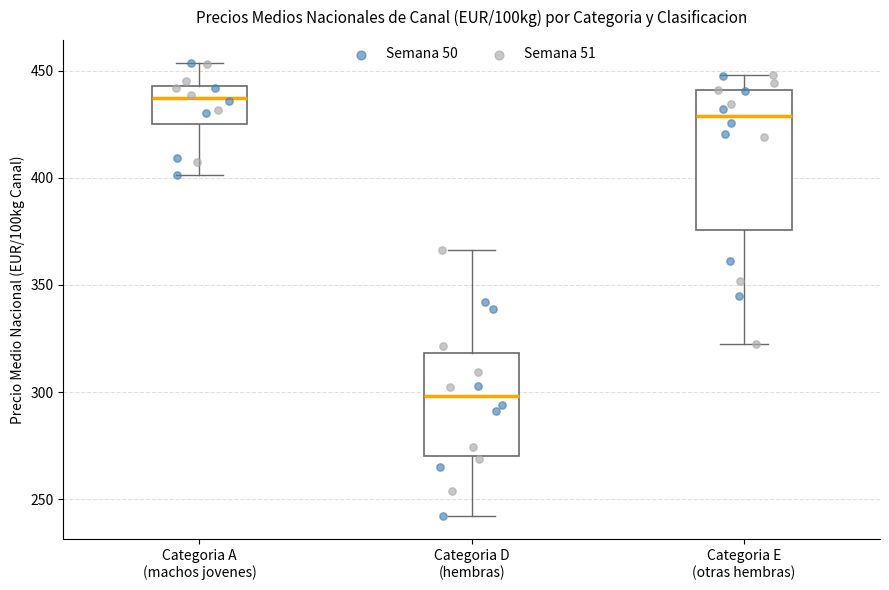

Which box is the tallest, from its lower edge to its upper edge?

Categoria E (otras hembras)